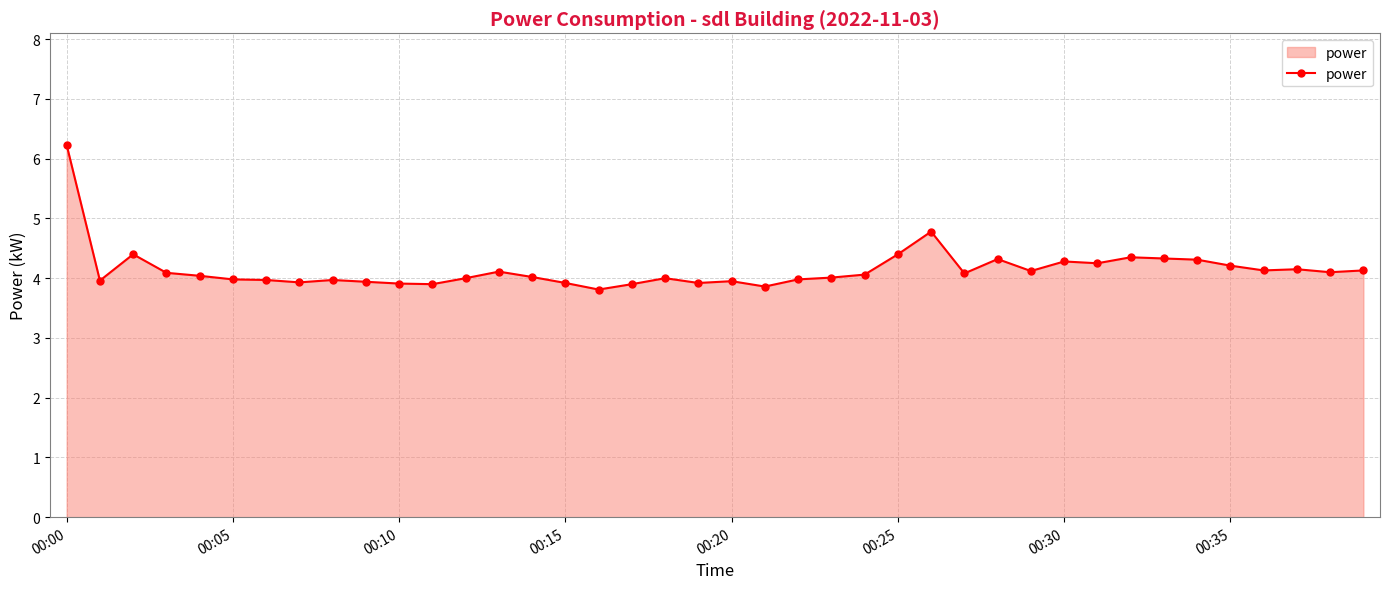

What is the maximum value shown in the chart?

6.2